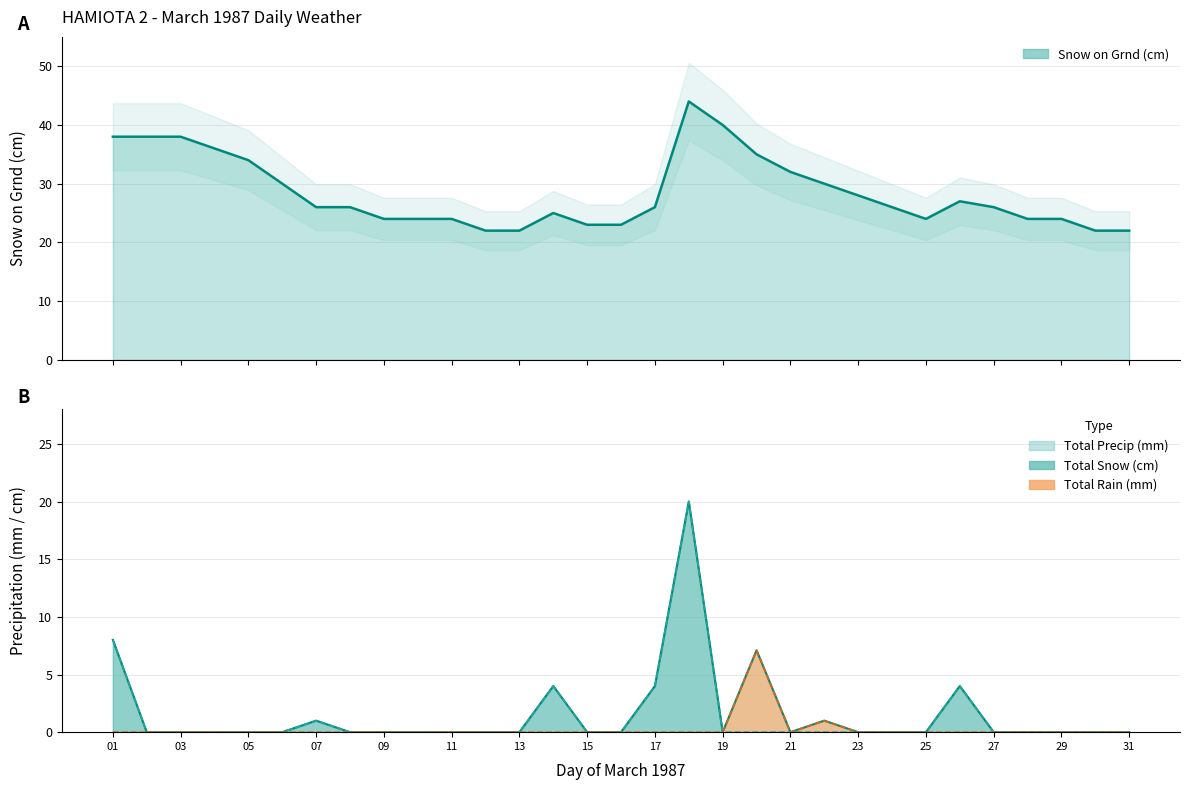

Between 21 and 25, which is larger?

21